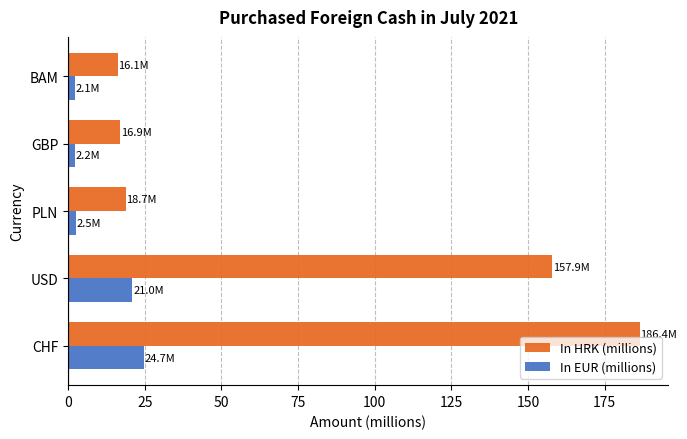

What is the minimum value for In HRK (millions)?

16.1